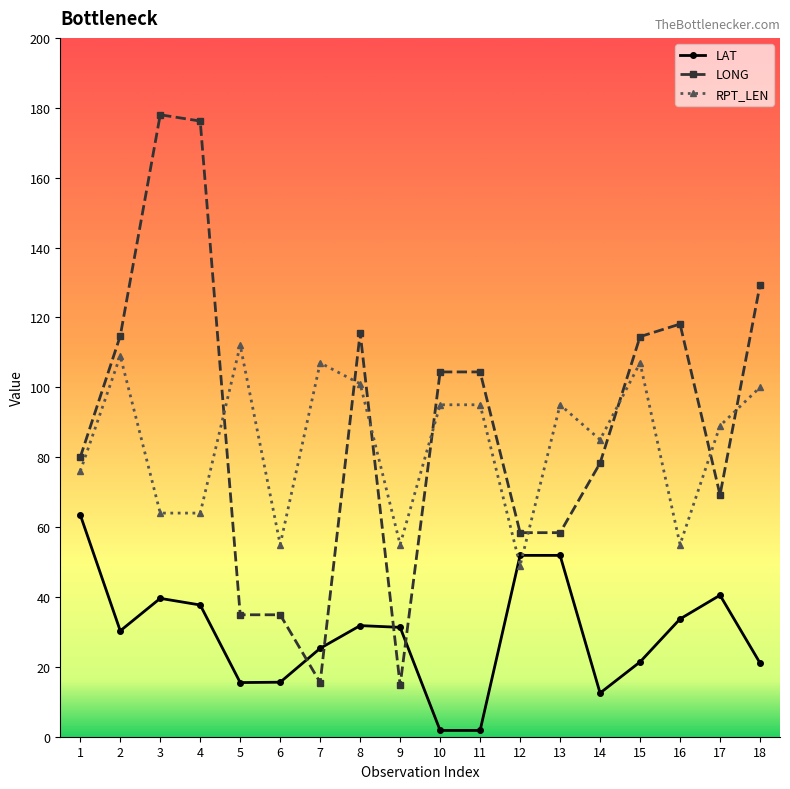

Which category has the highest value across all series?

3